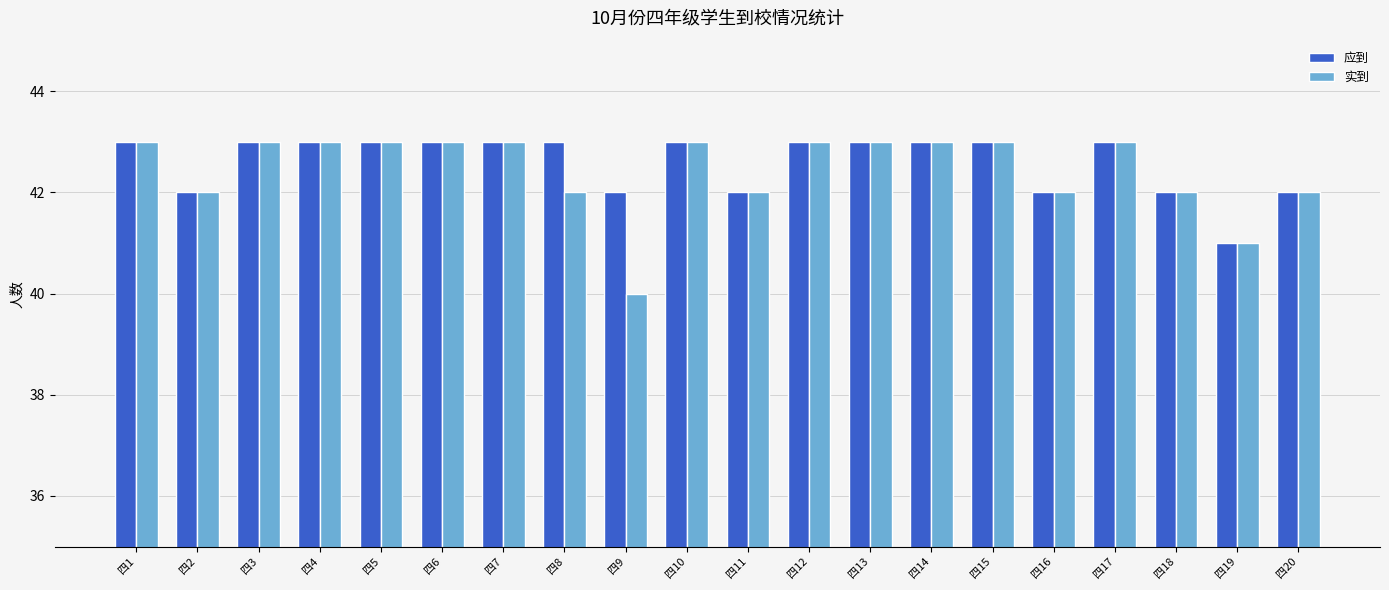

What is the maximum value for 应到?

43